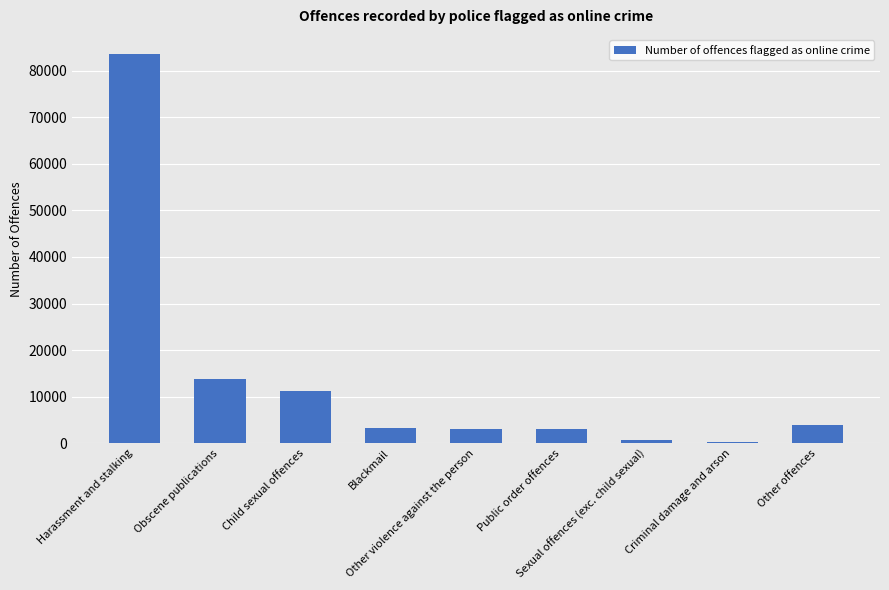

What value does the data have at Child sexual offences, to the nearest 100?

11100